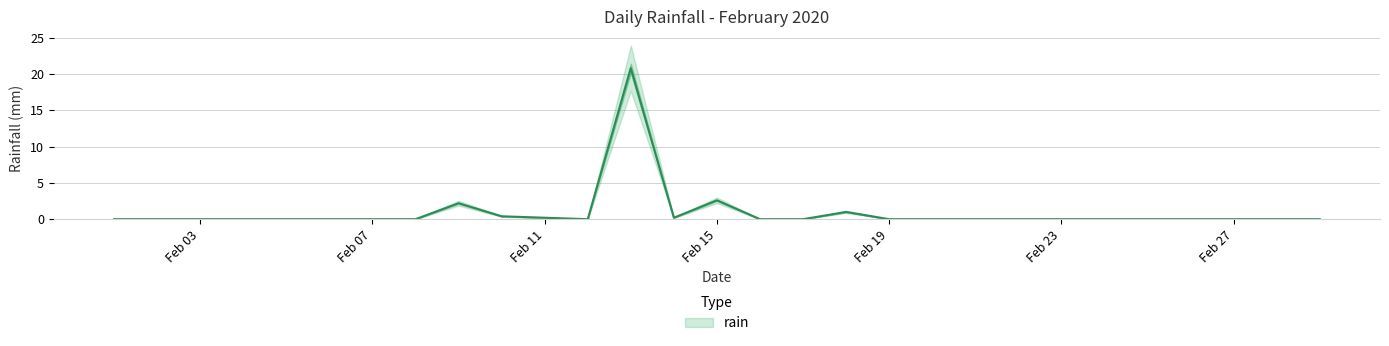

Does the chart display data point markers on the line(s)?

No